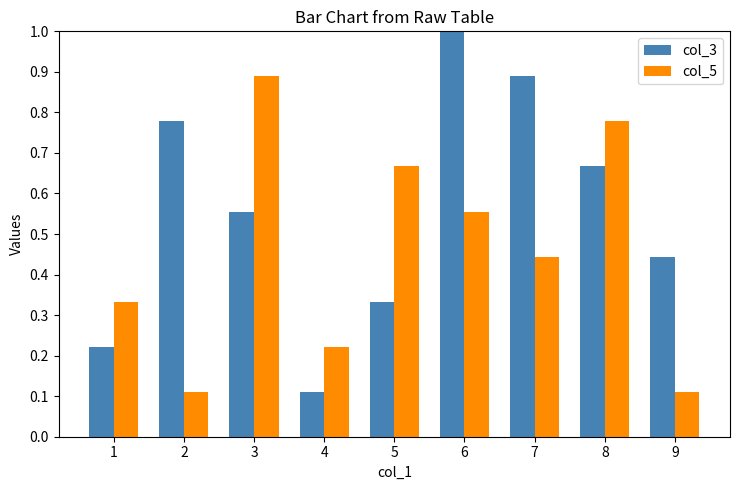

How many data points does each series have?

9